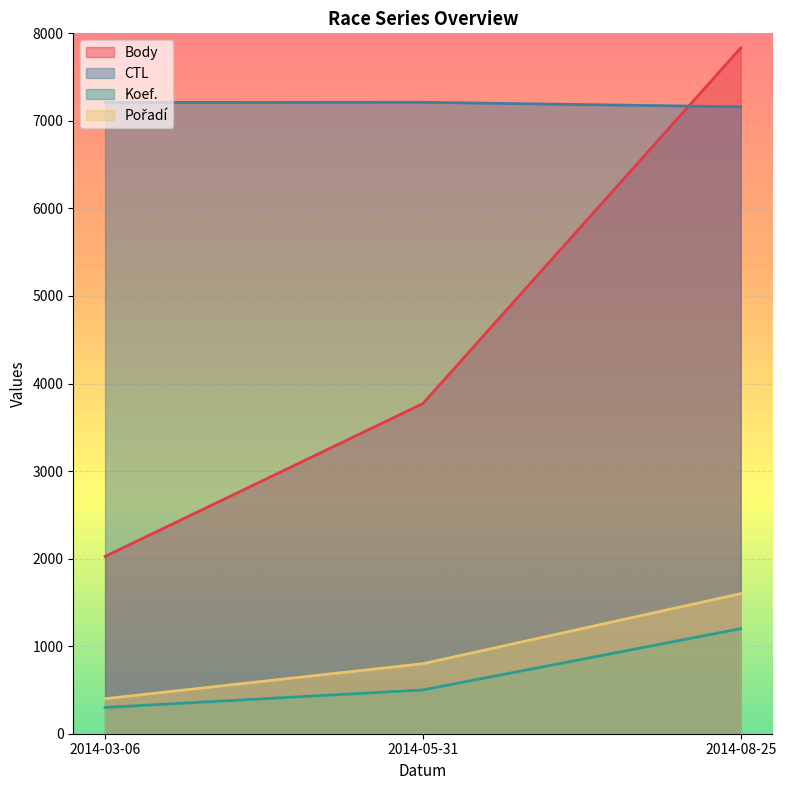

What is the difference between the maximum and minimum values in the Body series?

5808.0